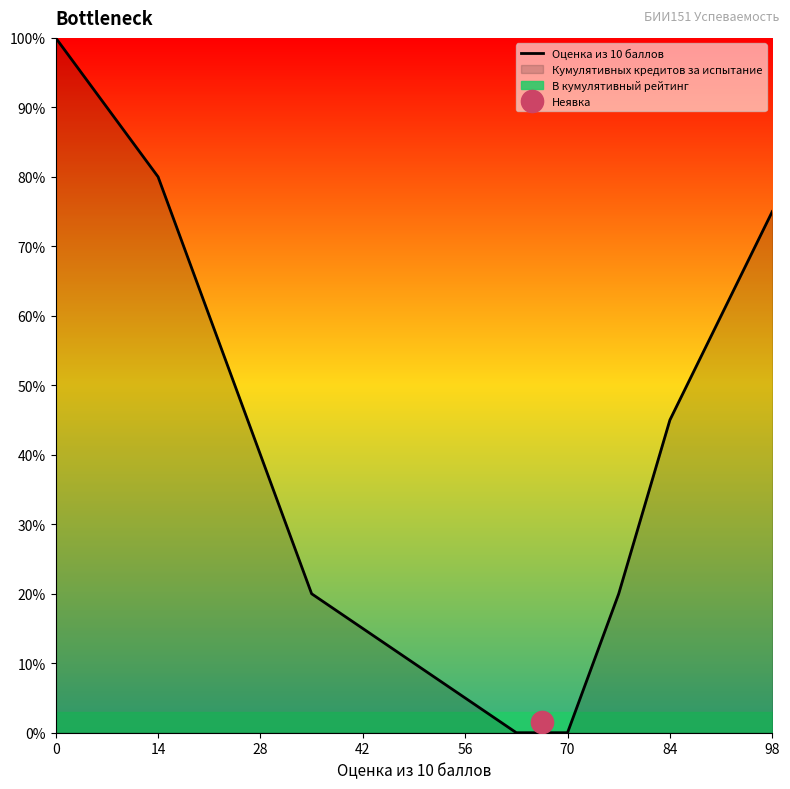

What is the average value?

36